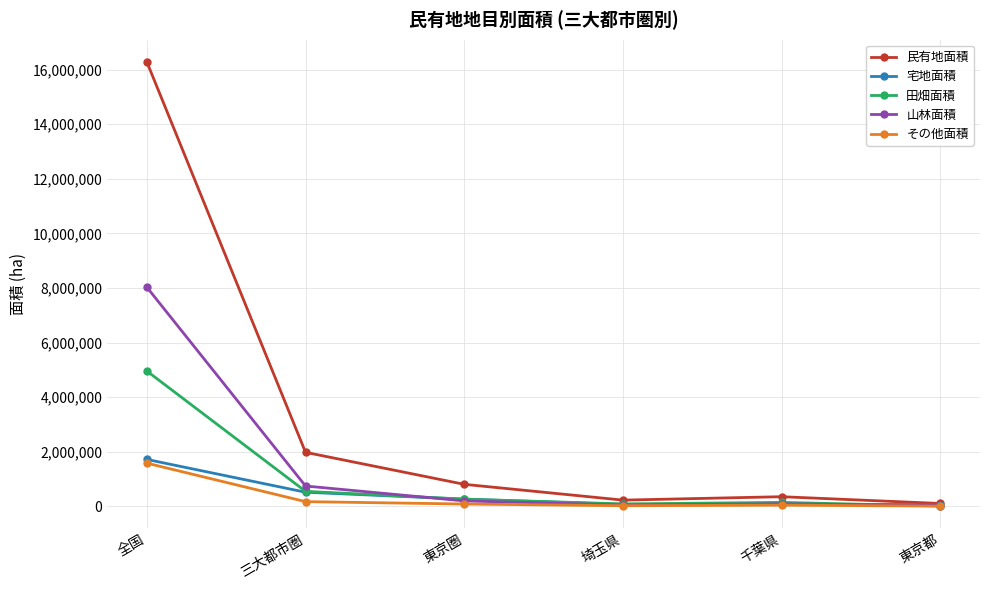

True or false: 田畑面積 has a value of 9315.6 at 東京都.

True